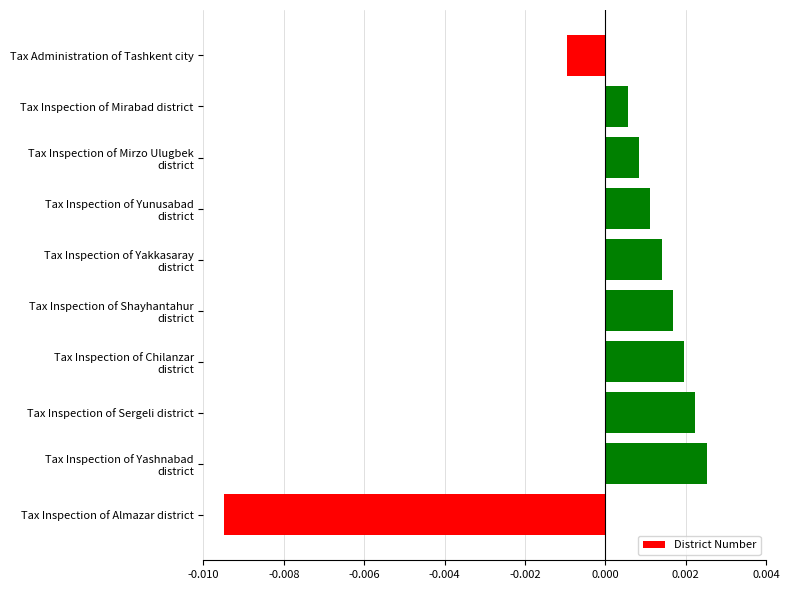

How many data points are less than 0?

2